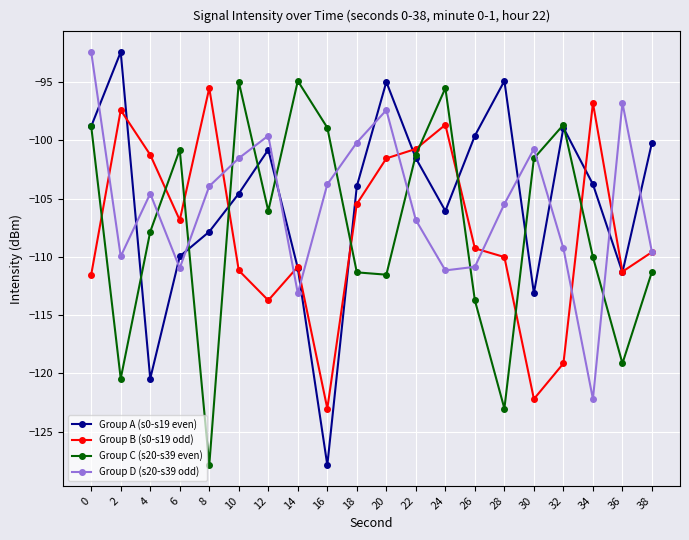

Which series changed the most between 8 and 14?

Group C (s20-s39 even)